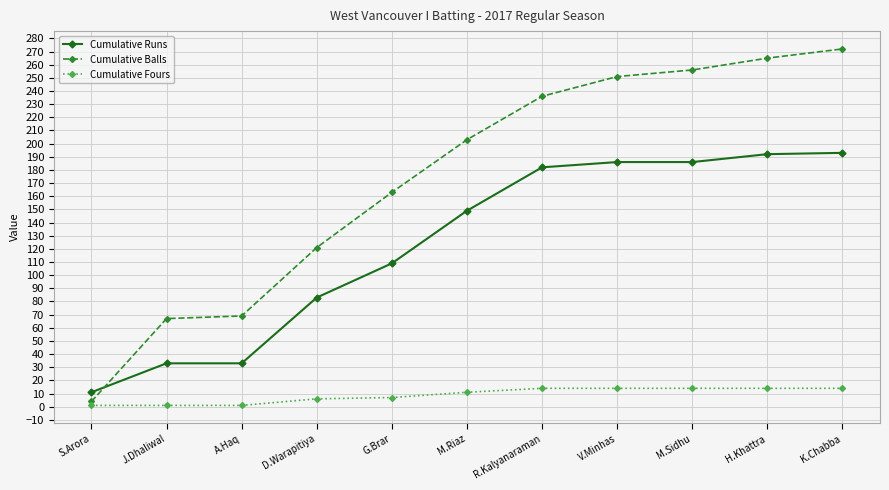

Which category has the lowest value in the Cumulative Runs series?

S.Arora